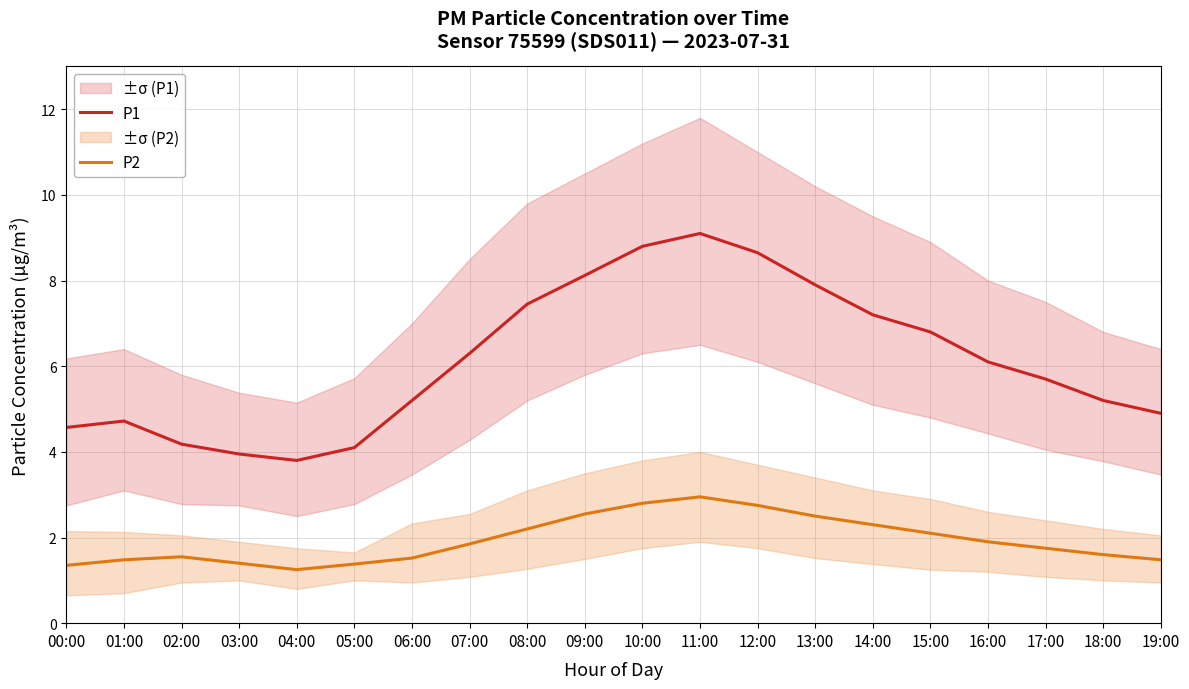

The P1 series shows 12.3 at 09:00. True or false?

False